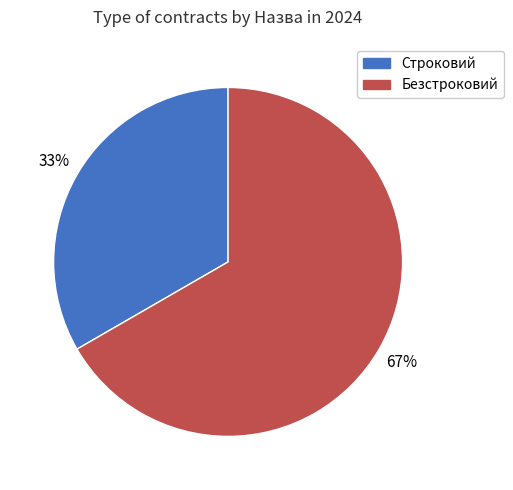

Is it true that Безстроковий is 67% of the pie?

True